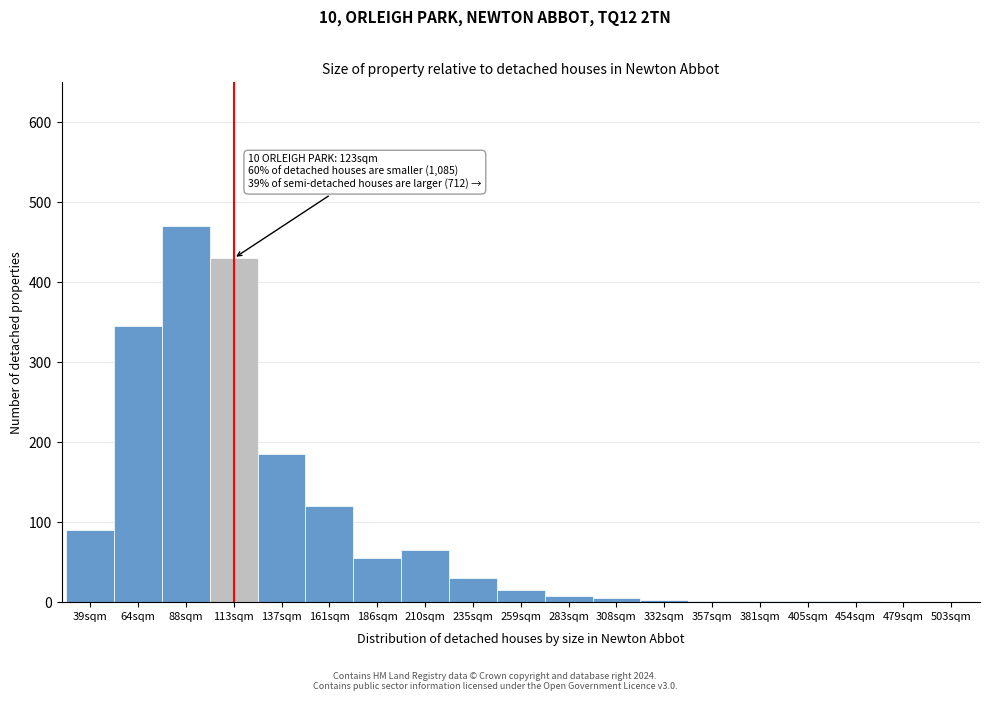

What is the maximum value shown in the chart?

470